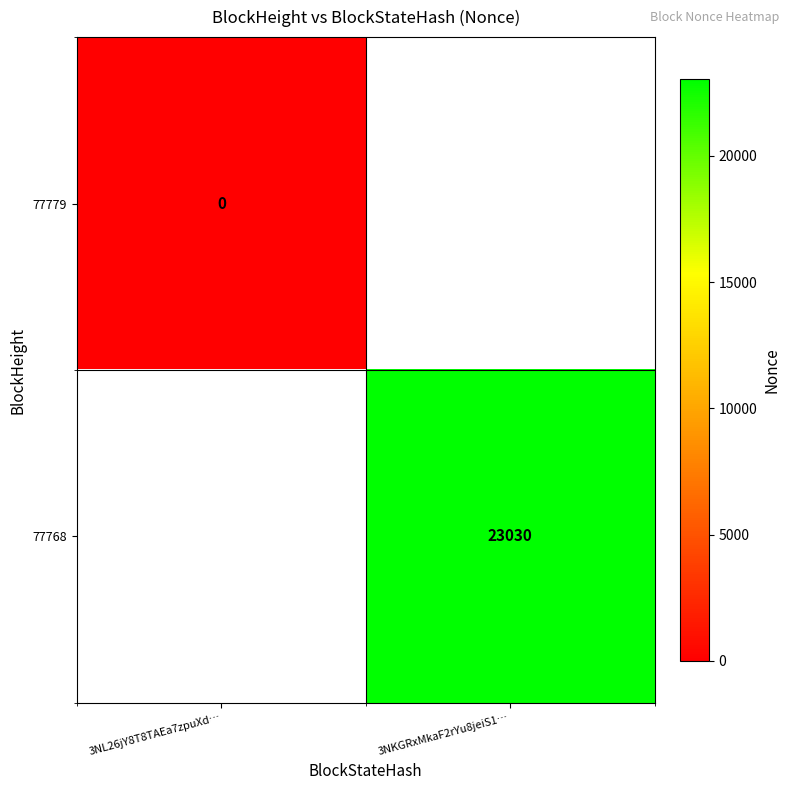

Which label corresponds to the largest value in the chart?

3NKGRxMkaF2rYu8jeiS1…